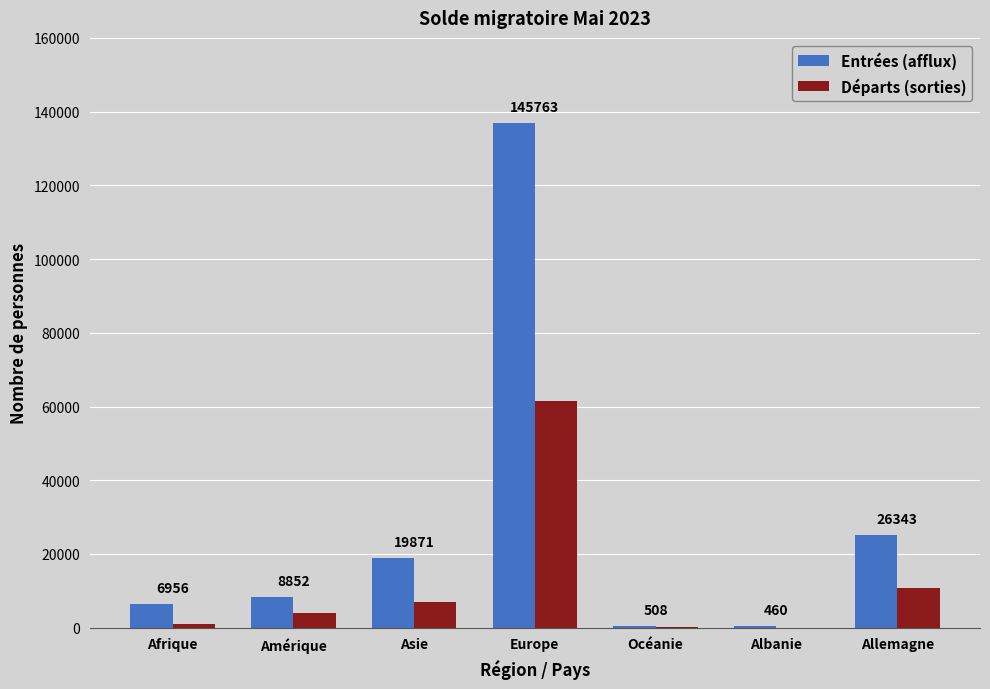

At which label does Départs (sorties) reach its peak?

Europe